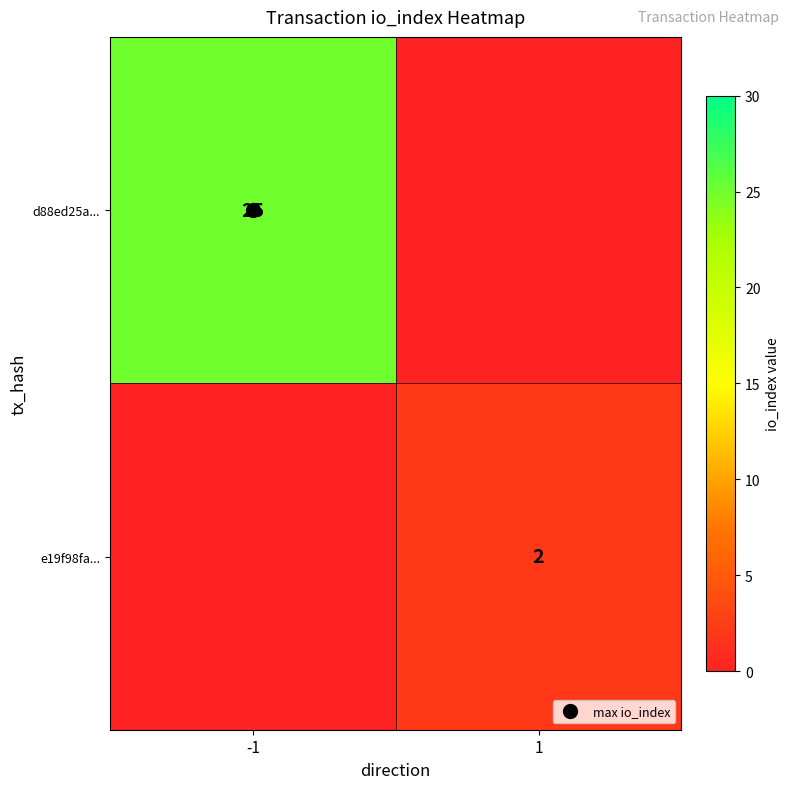

The value of e19f98fa... at 1 is 1. True or false?

False